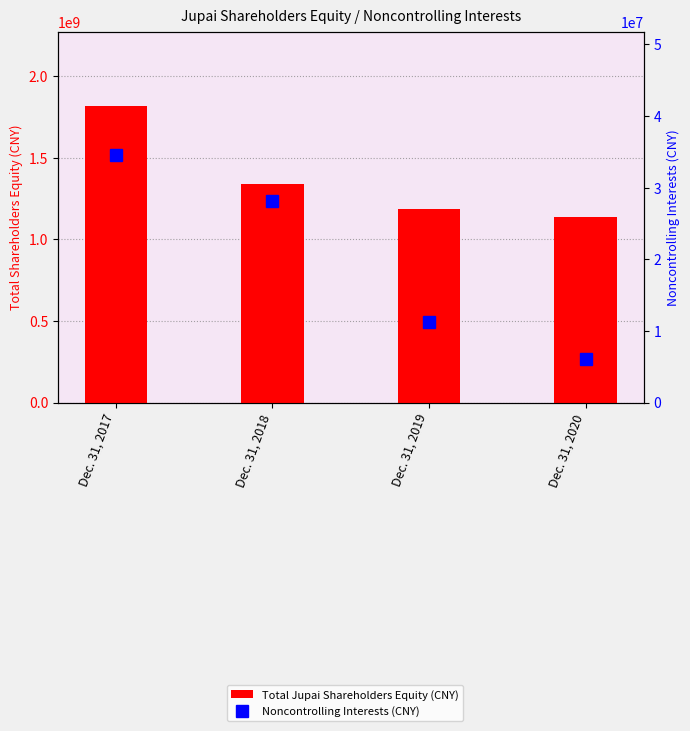

True or false: Noncontrolling Interests (CNY) has a value of 34516245 at Dec. 31, 2017.

True